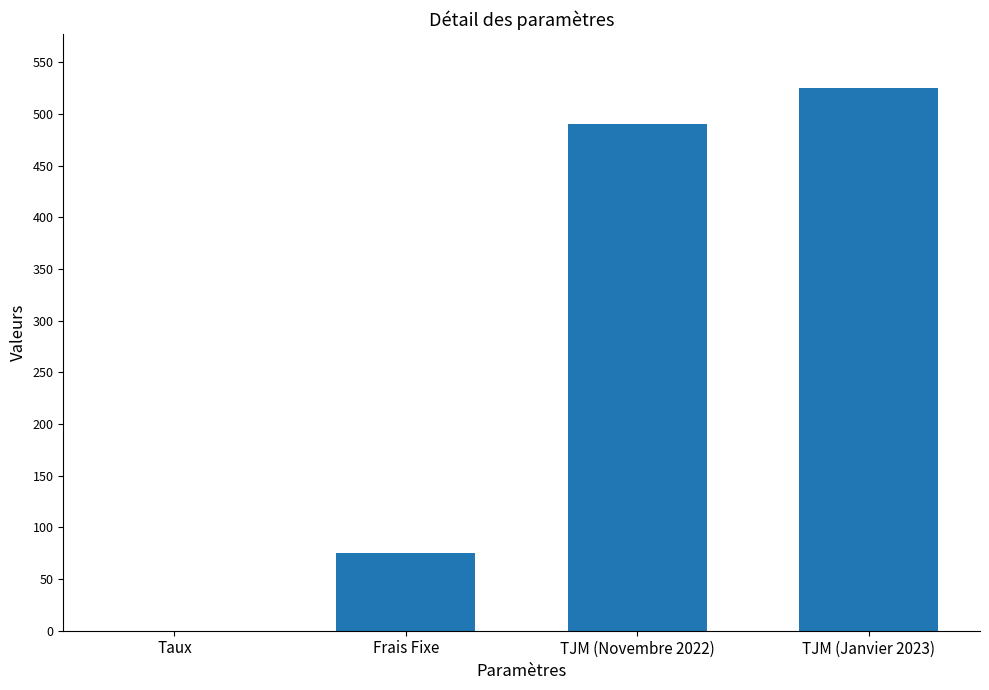

What value does the data have at Frais Fixe?

75.0